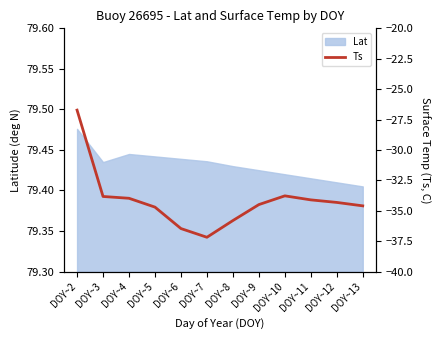

The Lat series shows 25.5 at DOY~8. True or false?

False